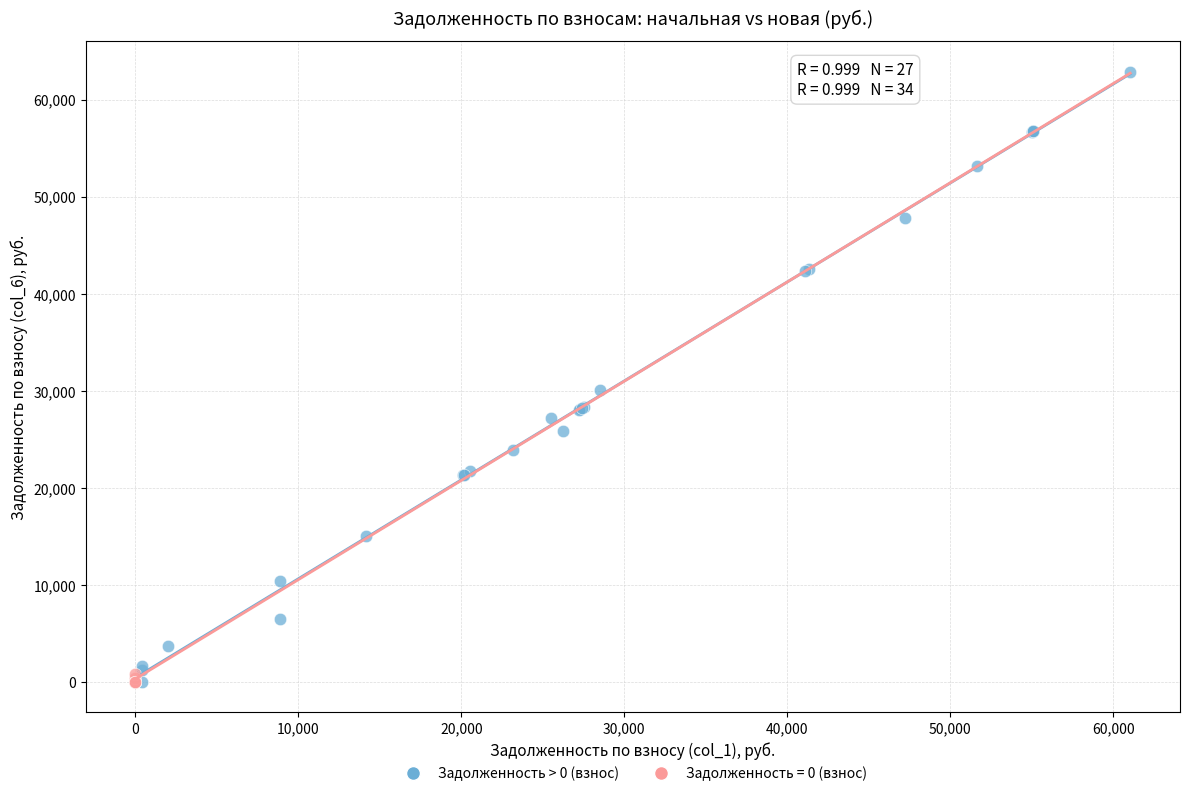

Which series has the widest spread of Y values?

Задолженность > 0 (взнос)